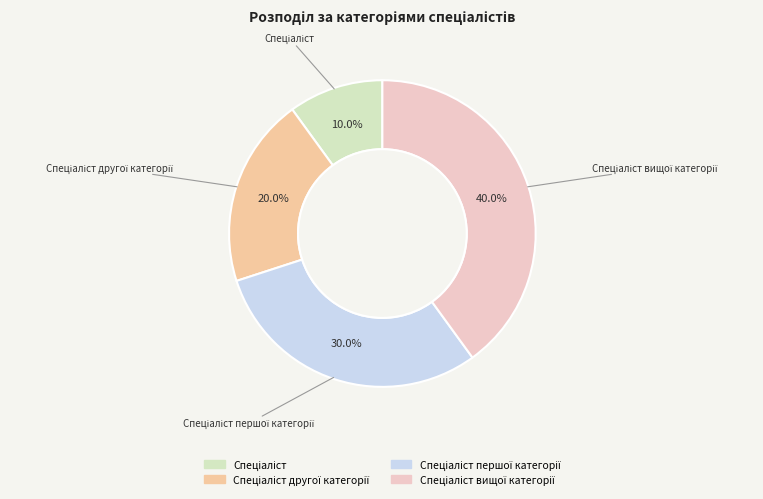

Is there any slice that represents more than half of the pie?

No